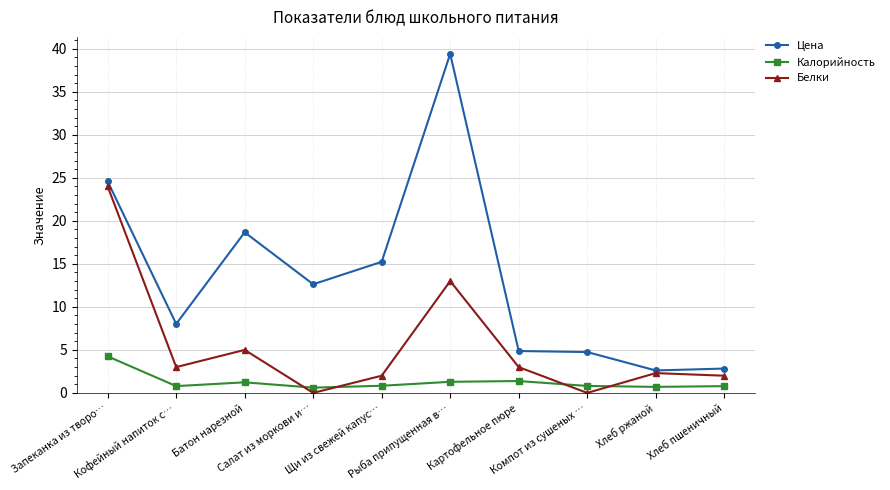

Which series ends up on top after the final intersection of Калорийность and Белки?

Белки